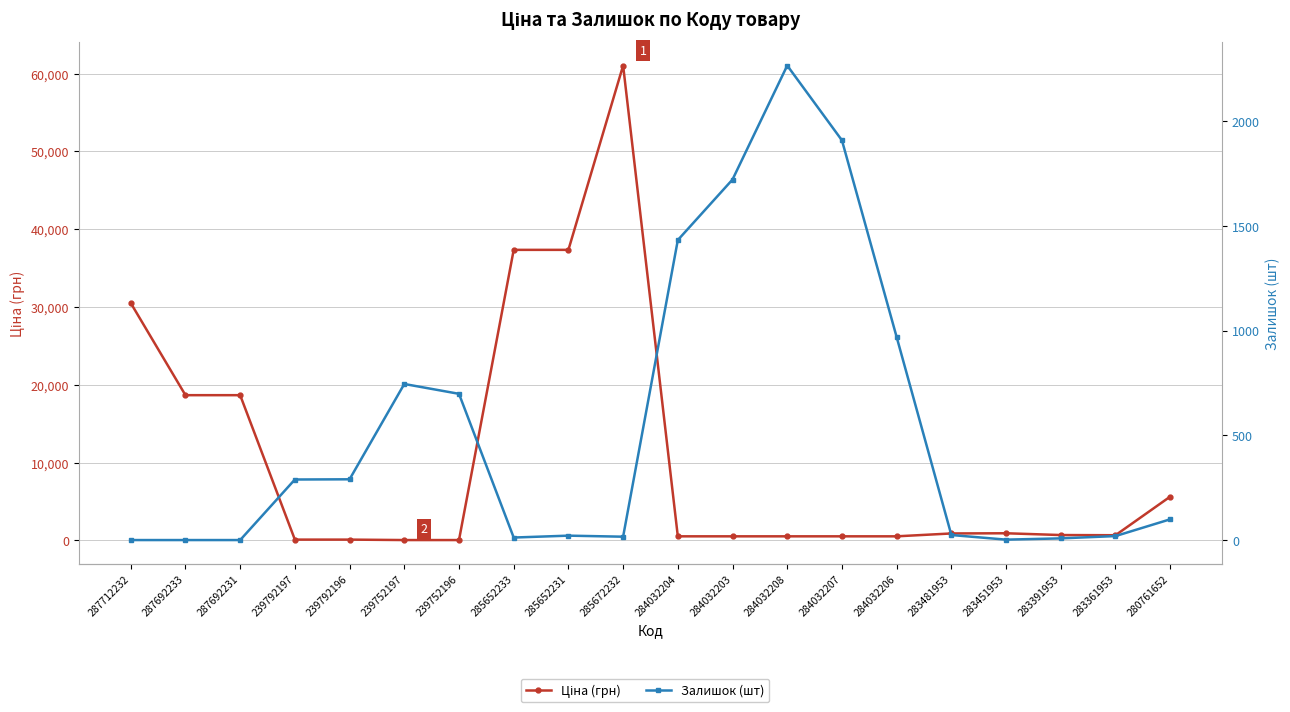

At how many categories does at least one series exceed 24059?

4